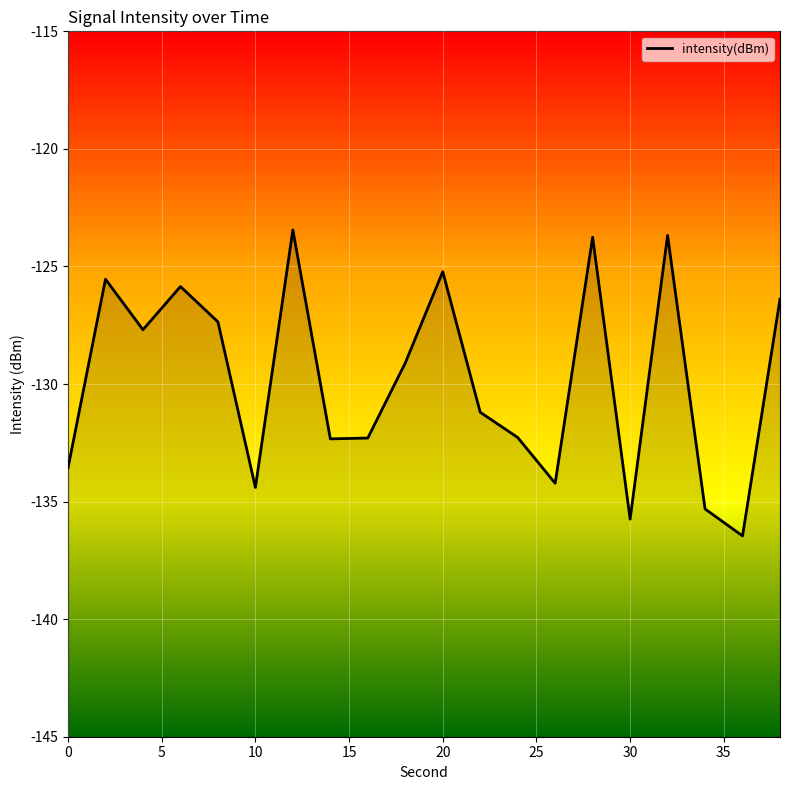

What value does the data have at 4?

-127.7